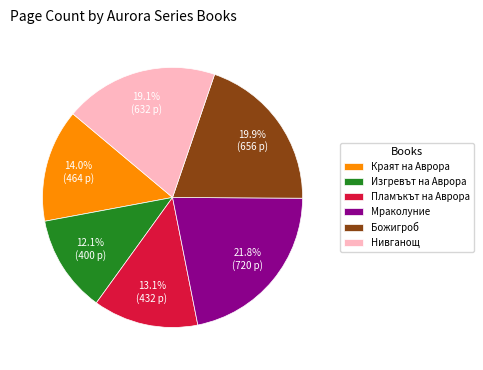

Which slice is the largest?

Мраколуние